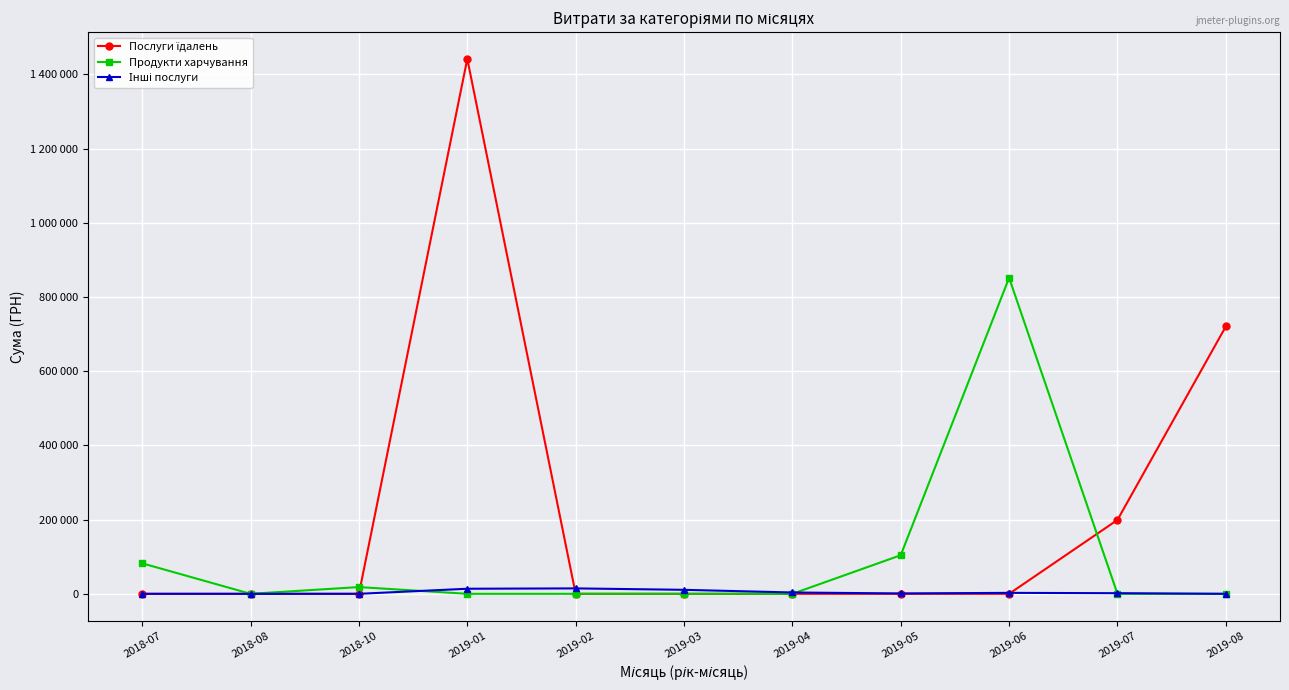

At how many categories does at least one series exceed 320528?

3